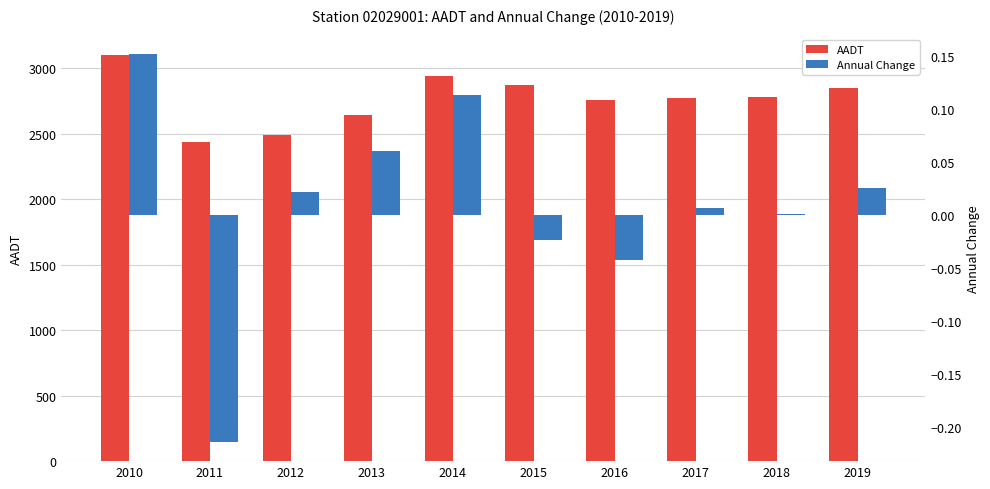

What is the lowest value of the AADT series?

2438.0